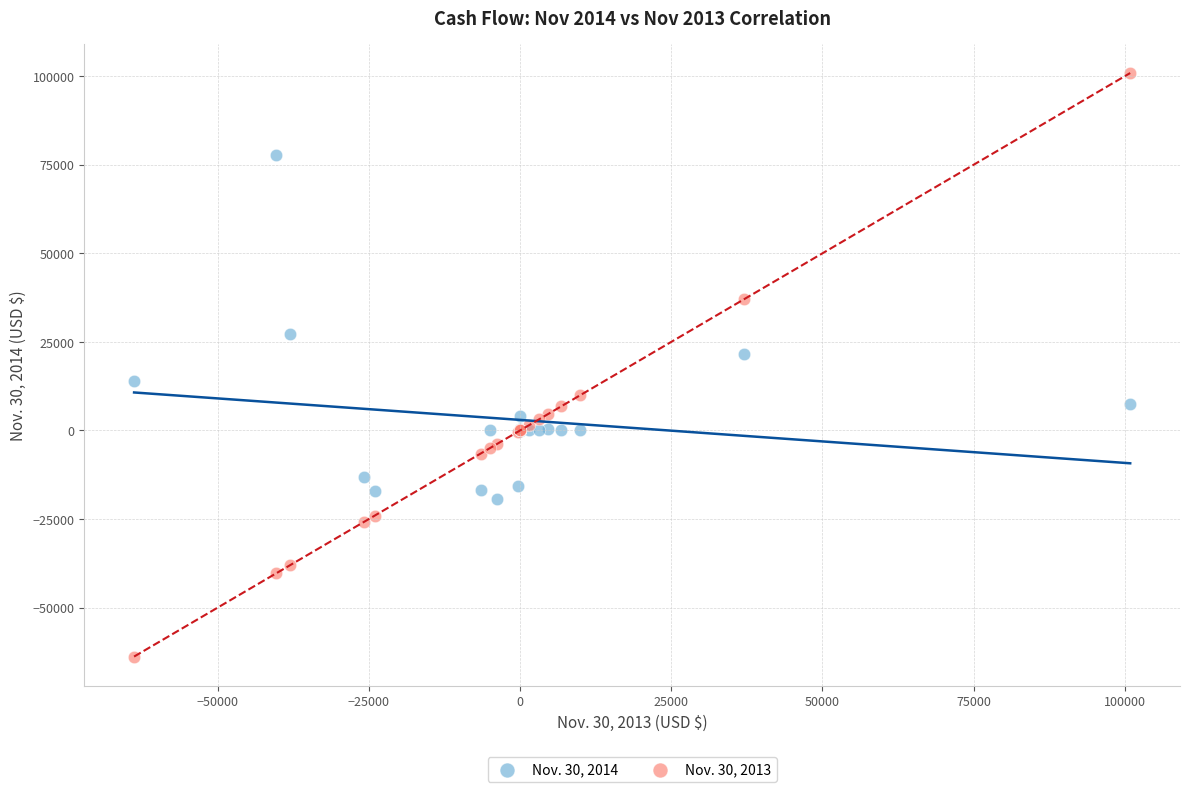

Which series reaches the minimum Y coordinate?

Nov. 30, 2013